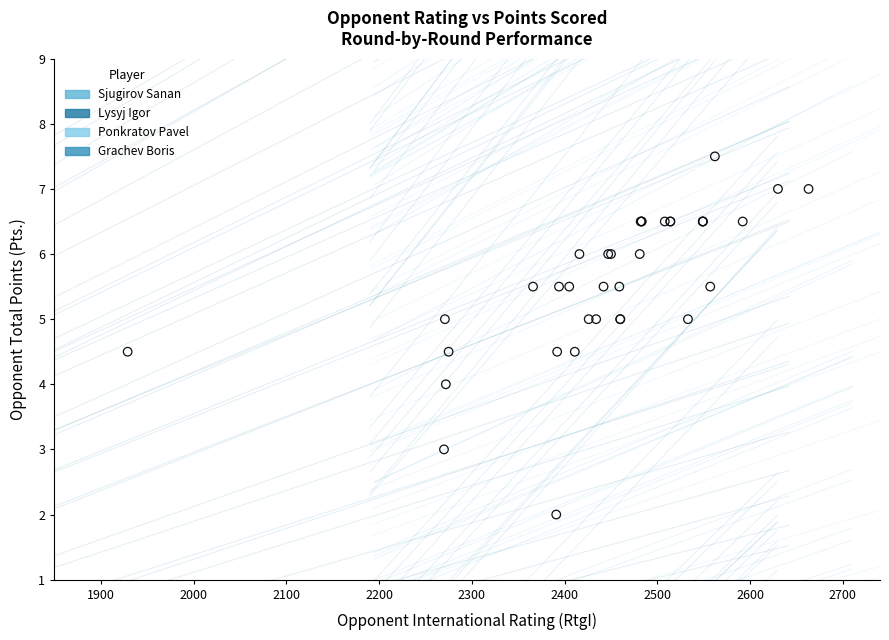

Which series reaches the maximum Y coordinate?

Lysyj Igor